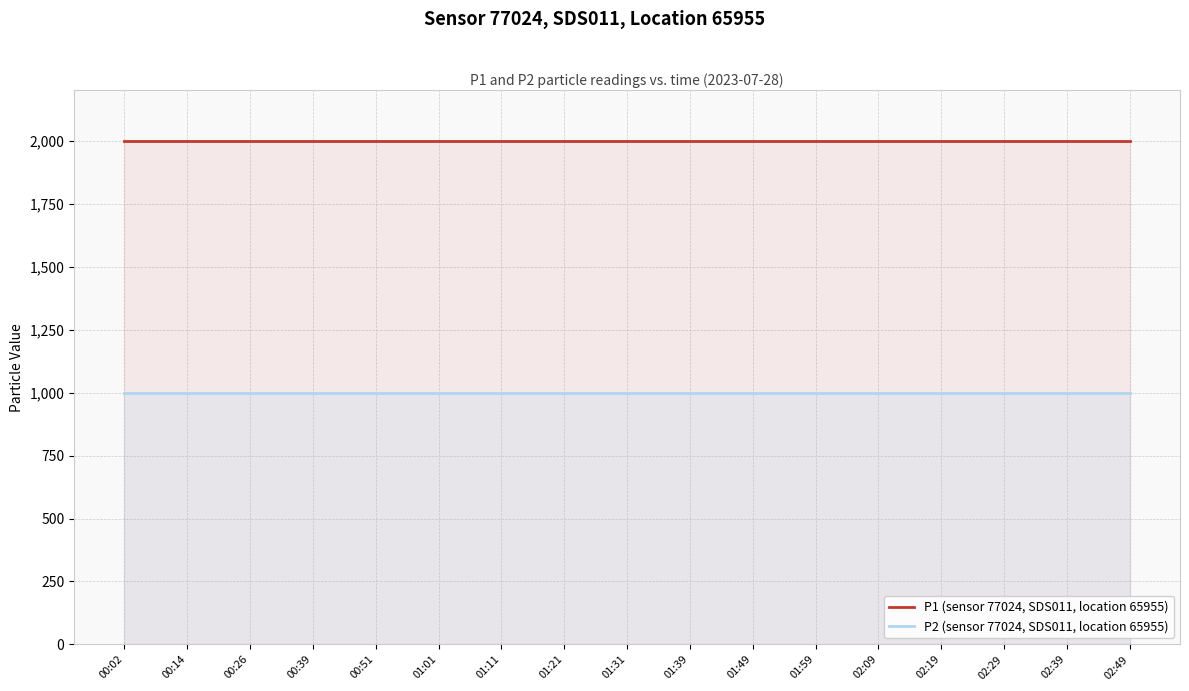

What is the spread (max minus min) of values at 00:02?

1000.0